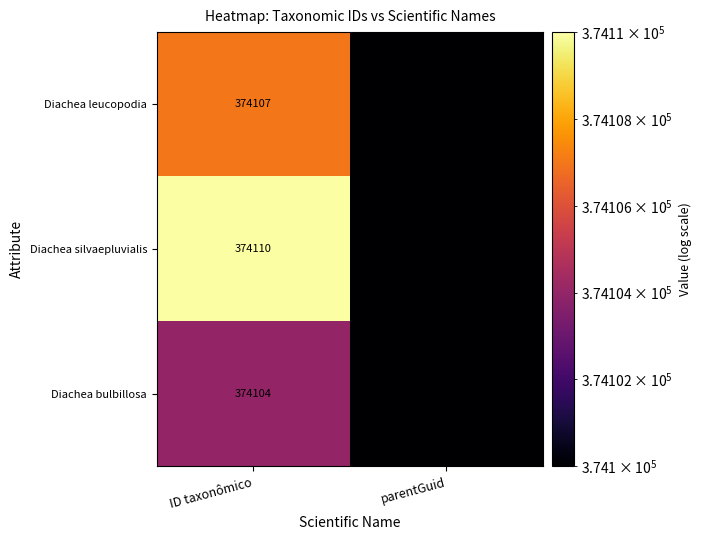

What is the spread (max minus min) of values at ID taxonômico?

6